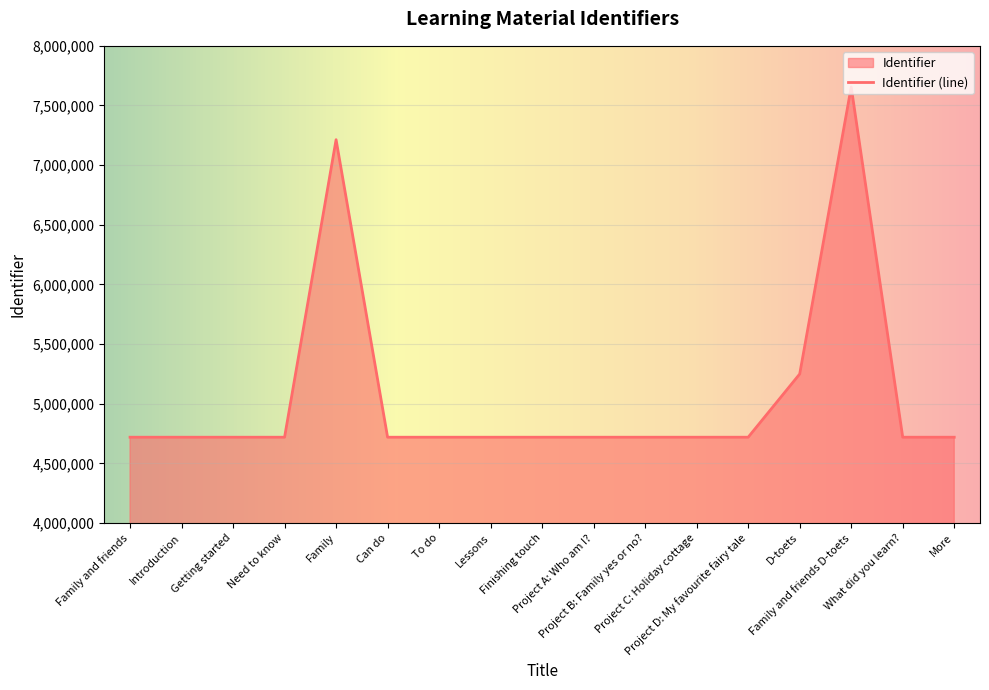

What is the greatest value displayed?

7655077